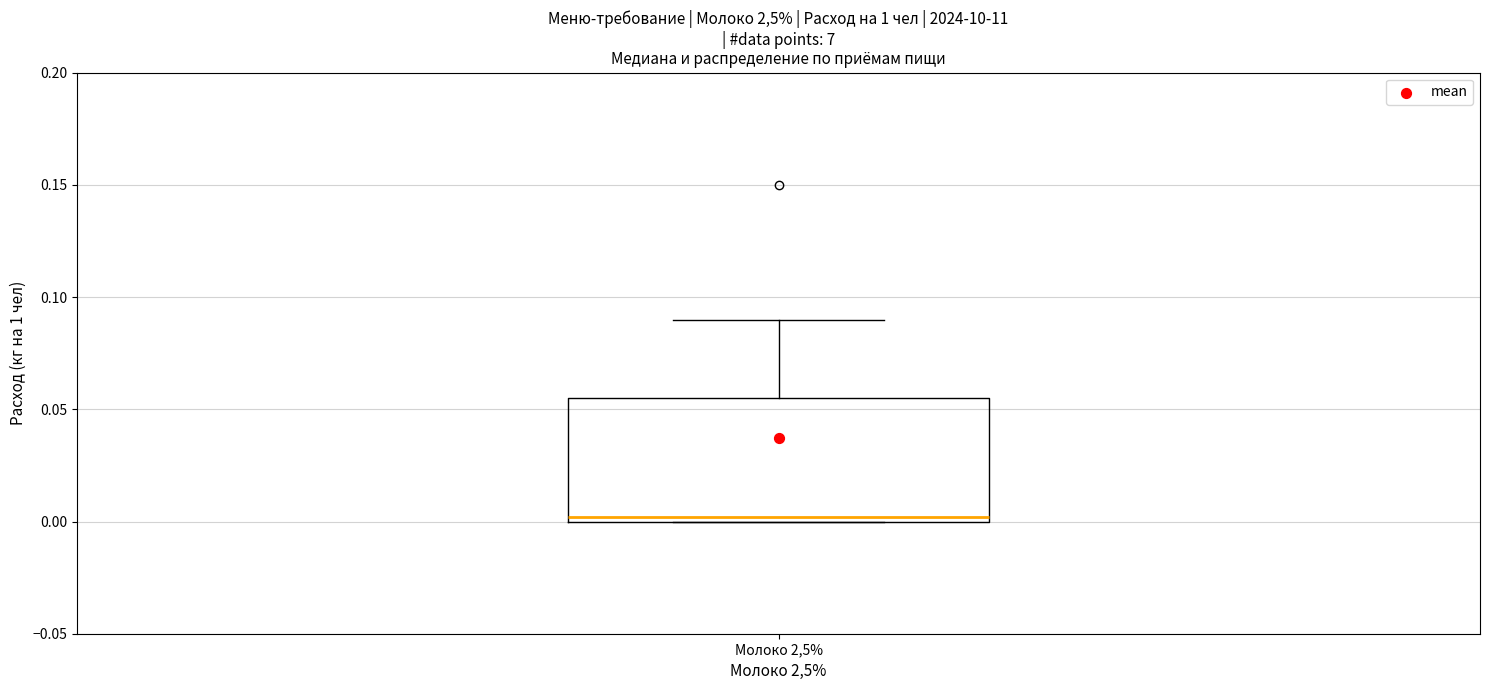

Read this box plot against the y-axis: the position of the median line, the range covered by the box, and the ends of both whiskers. The values are not printed on the chart, so give them approximately, as read against the axis.

median 0.000 (just above the box's lower edge), box 0.000 to 0.055, whiskers 0.000 to 0.090